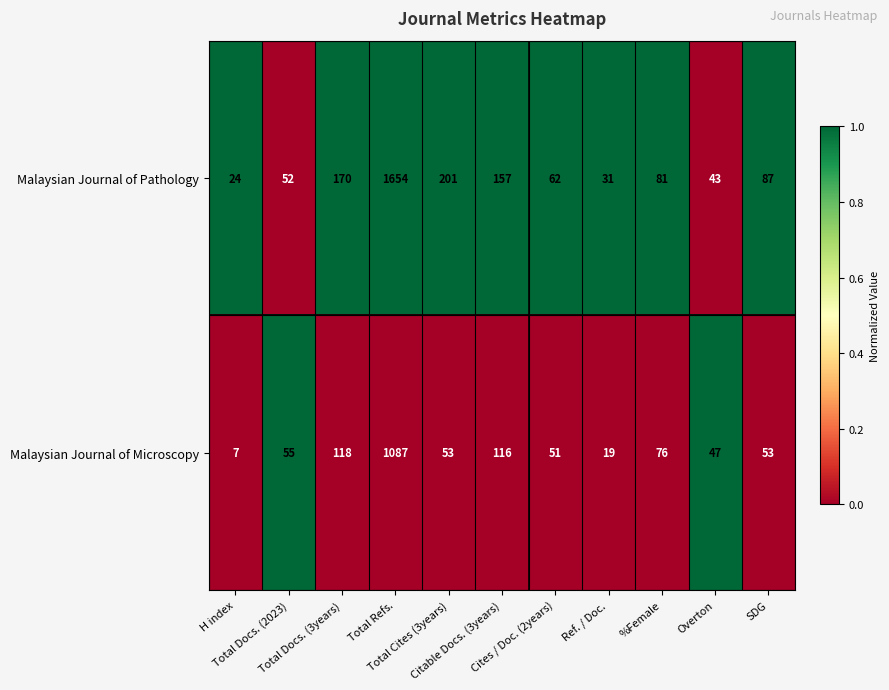

What is the sum of all Malaysian Journal of Pathology values?

2562